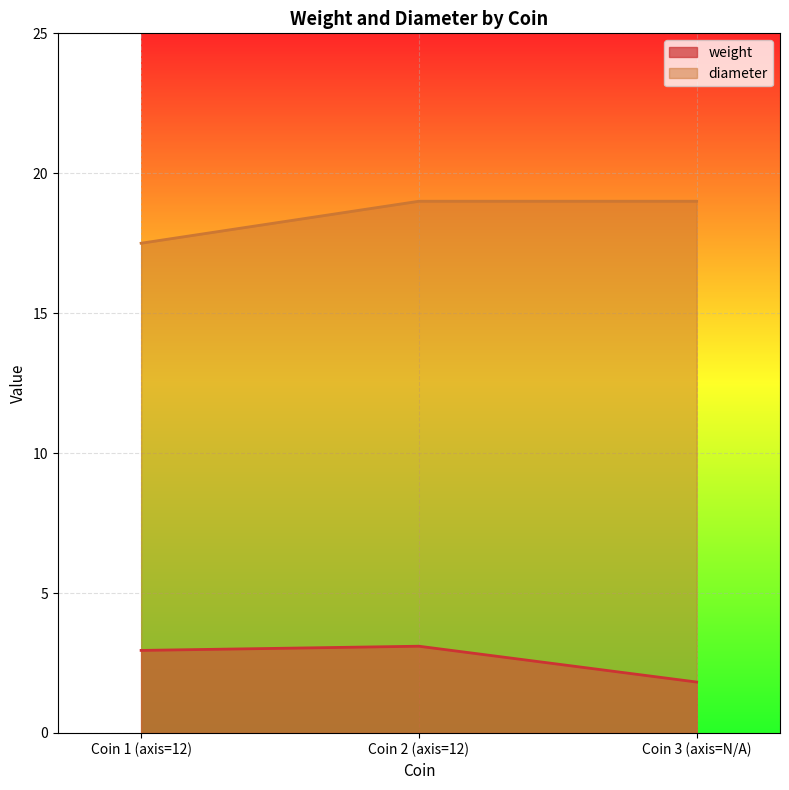

Reading left to right, transcribe all the data shown in this chart.

weight: 3.0	3.1	1.8
diameter: 17.5	19.0	19.0